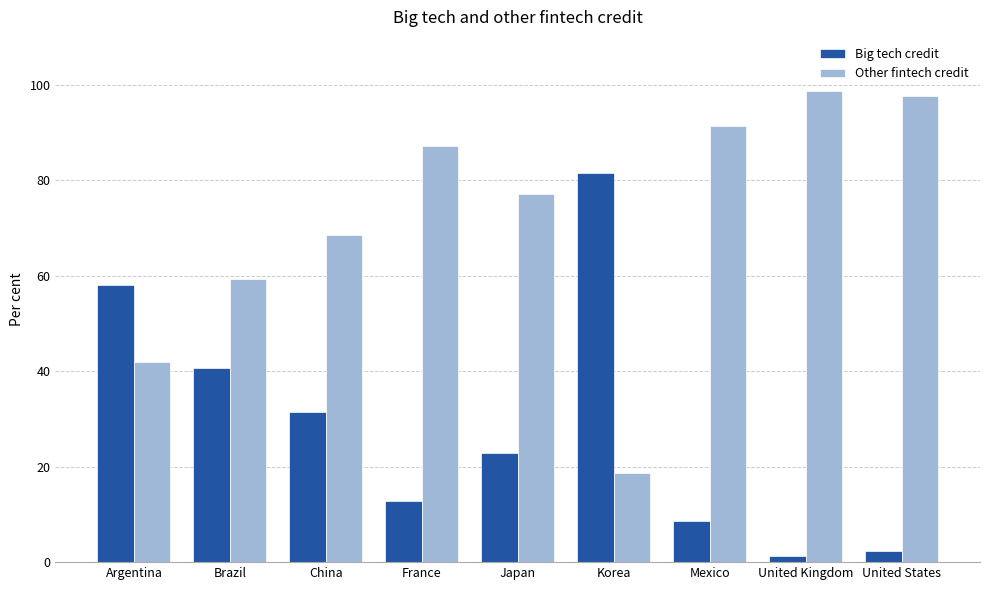

Reading left to right, what are all the values shown in this chart?

Big tech credit: Argentina=58.1	Brazil=40.8	China=31.5	France=12.8	Japan=22.9	Korea=81.4	Mexico=8.7	United Kingdom=1.3	United States=2.4
Other fintech credit: Argentina=41.9	Brazil=59.2	China=68.5	France=87.2	Japan=77.1	Korea=18.6	Mexico=91.3	United Kingdom=98.7	United States=97.6